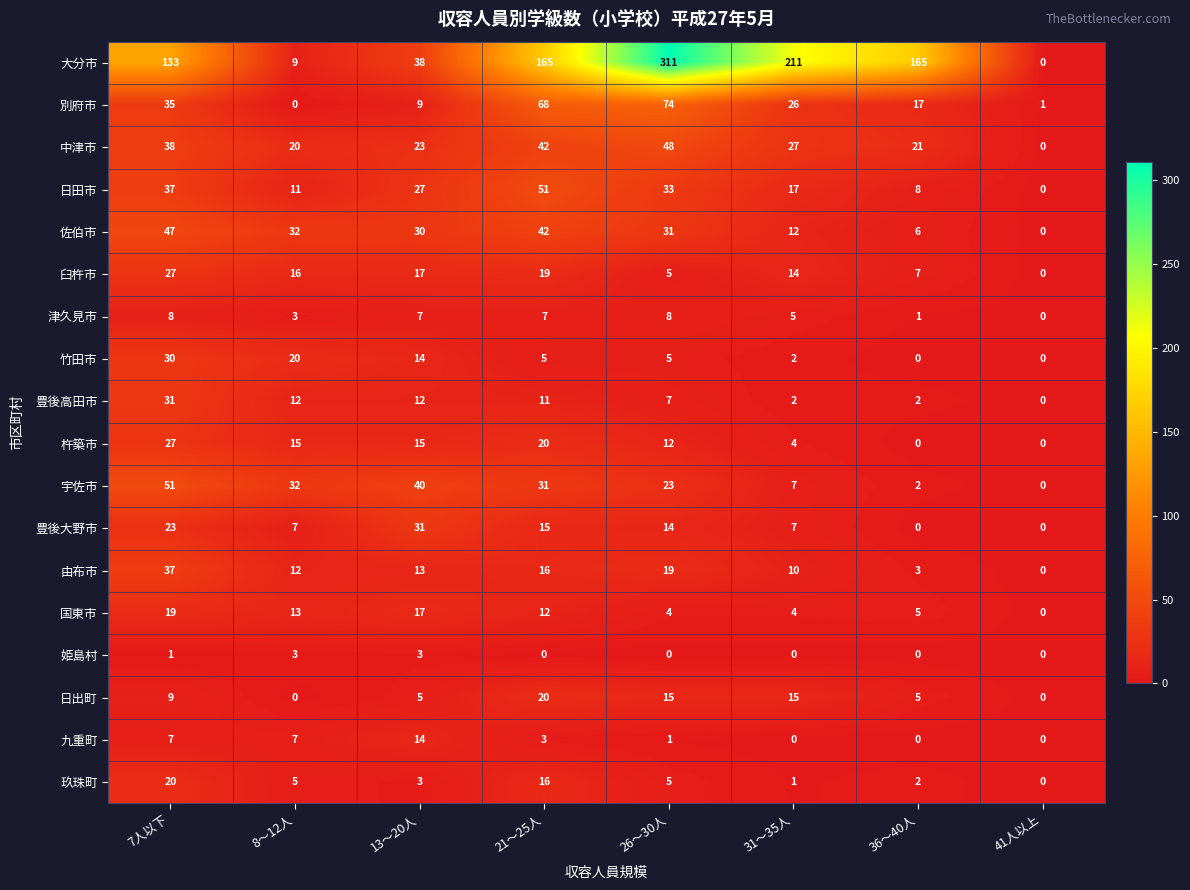

Which series has the widest spread of values?

大分市